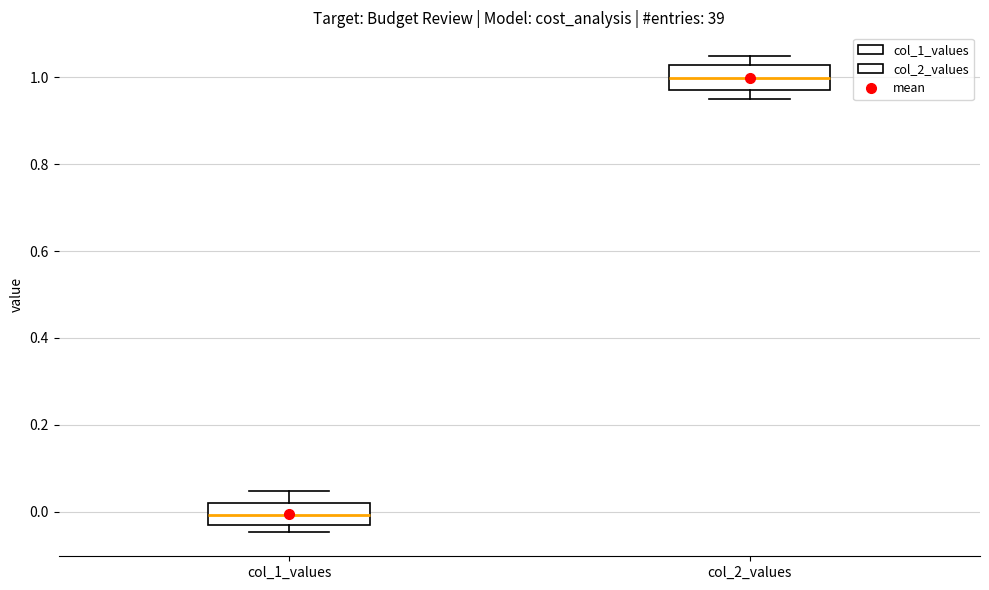

Where is the upper edge of the box for col_1_values on the y-axis? The values are not printed on the chart, so give them approximately, as read against the axis.

0.02